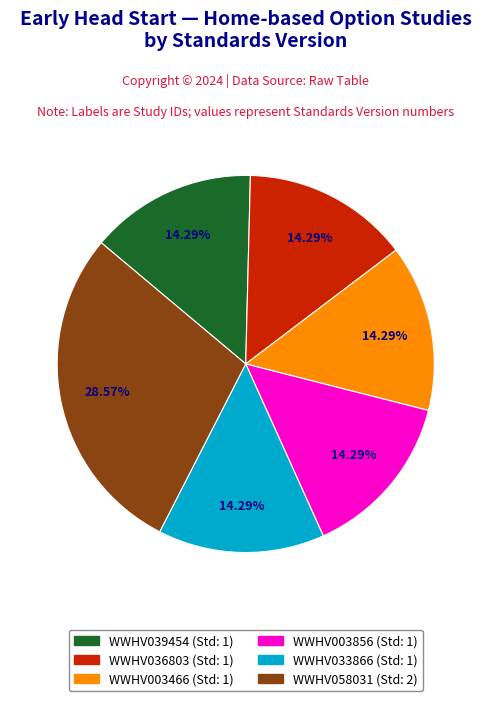

To the nearest percent, what is the difference between the largest and smallest slice percentages?

14%